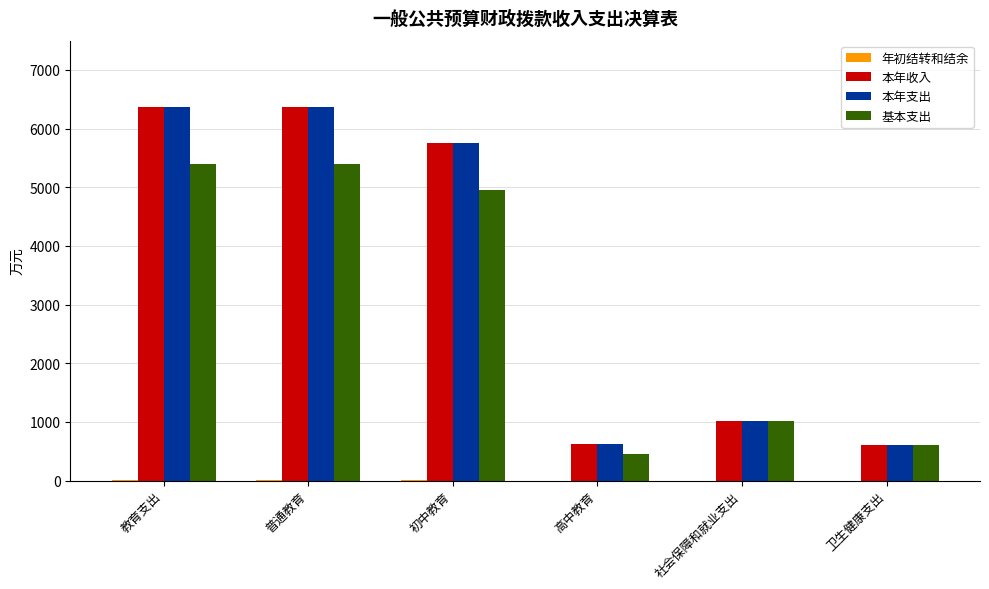

Is it true that 本年收入 equals 1089.0 at 高中教育?

False